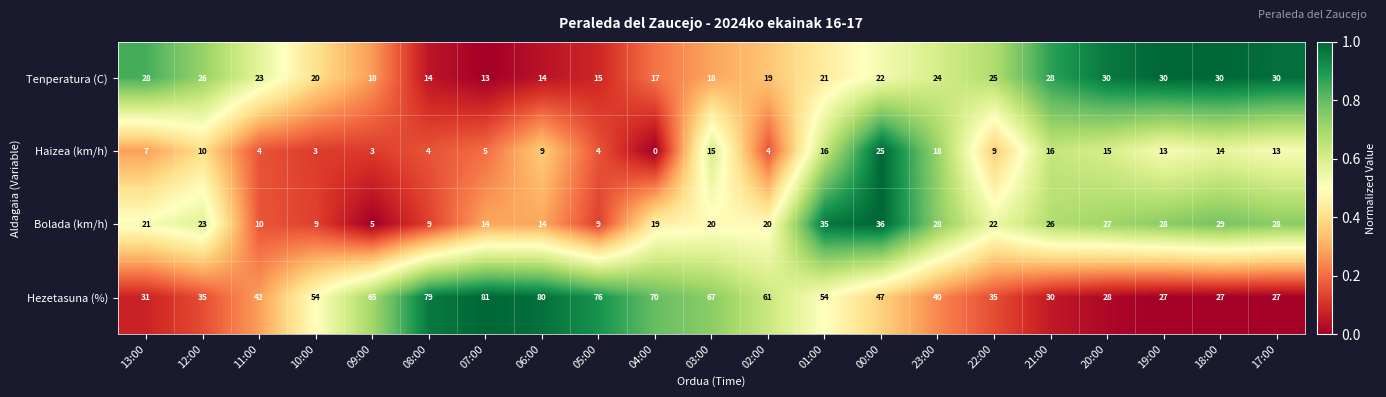

What is the sum of all Haizea (km/h) values?

207